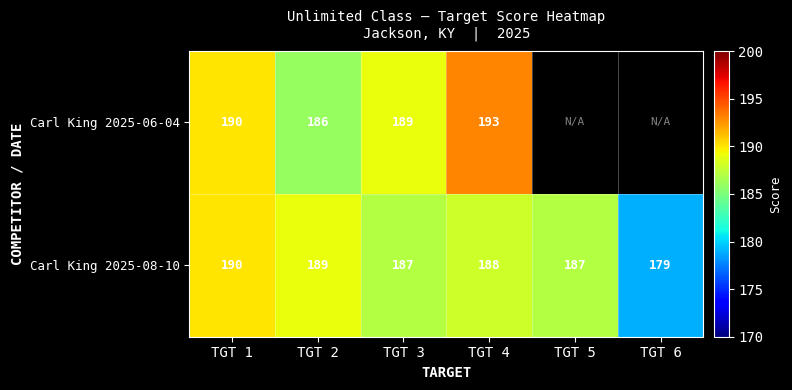

Rank the series at TGT 3 from lowest to highest value.

Carl King 2025-08-10, Carl King 2025-06-04